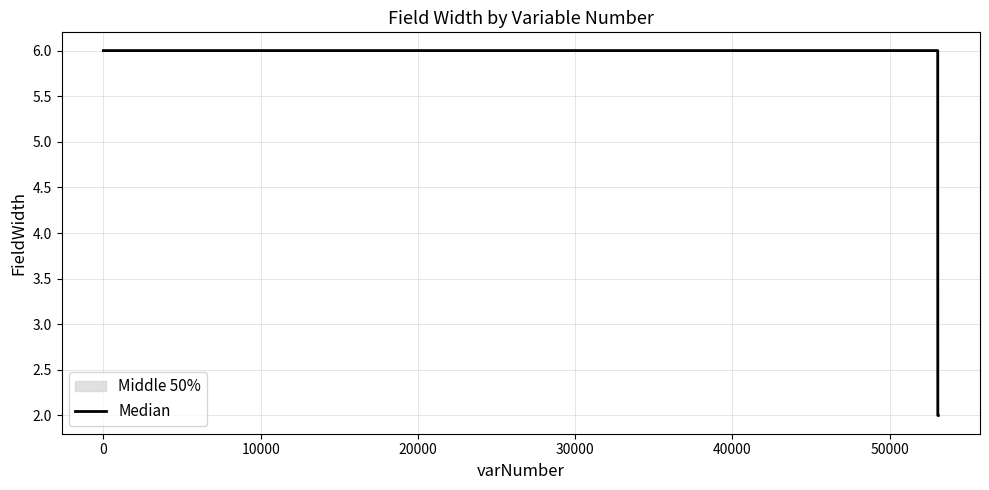

What is the difference between the maximum and minimum values?

4